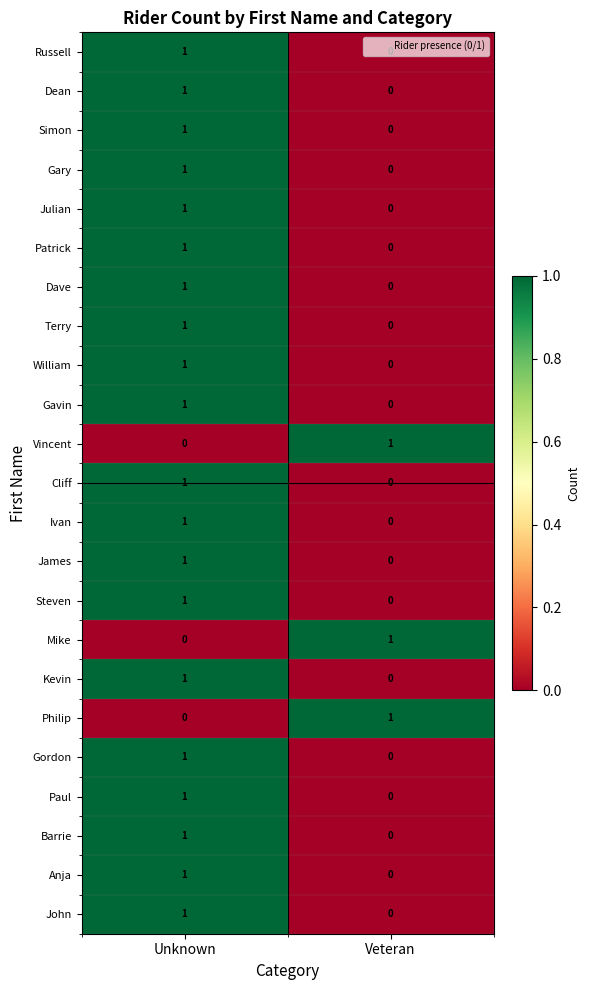

At which category is the sum across all series the highest?

Unknown